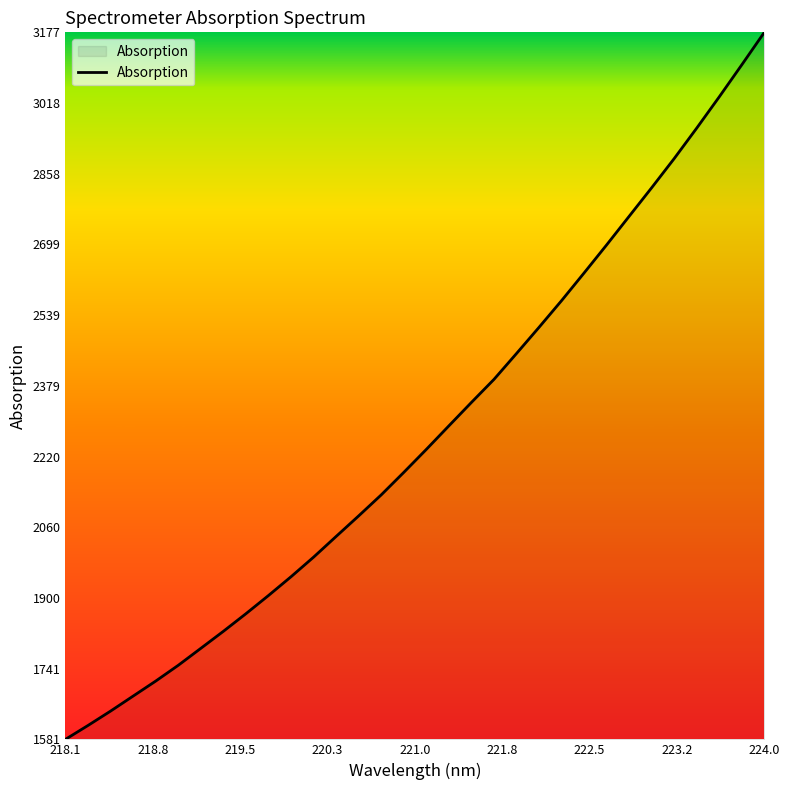

What is the difference between the maximum and minimum values?

1596.6